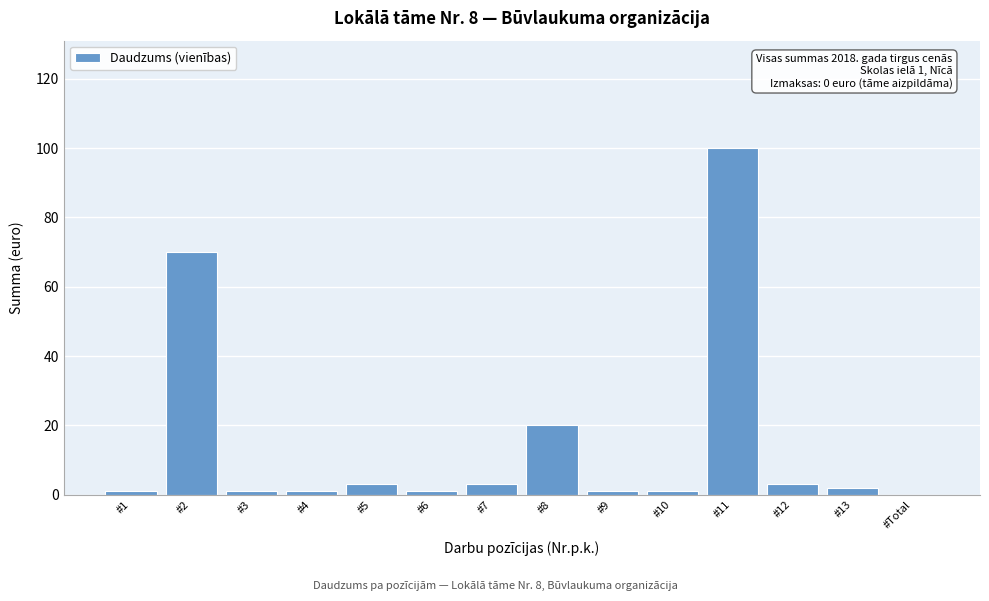

Reading right to left, list all the values displayed in this chart.

#Total=0	#13=2	#12=3	#11=100	#10=1	#9=1	#8=20	#7=3	#6=1	#5=3	#4=1	#3=1	#2=70	#1=1